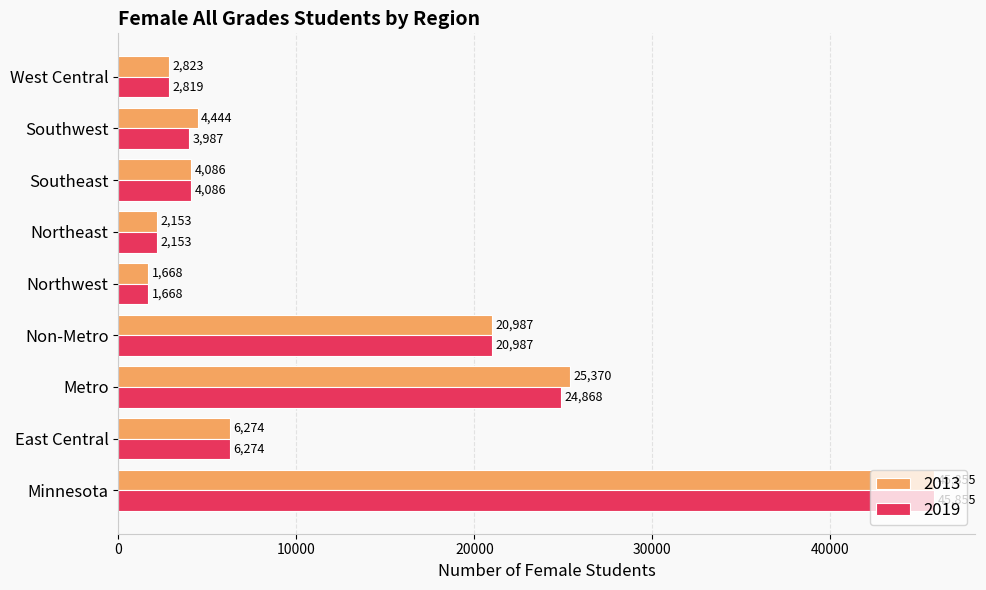

What is the highest value of the 2013 series?

45855